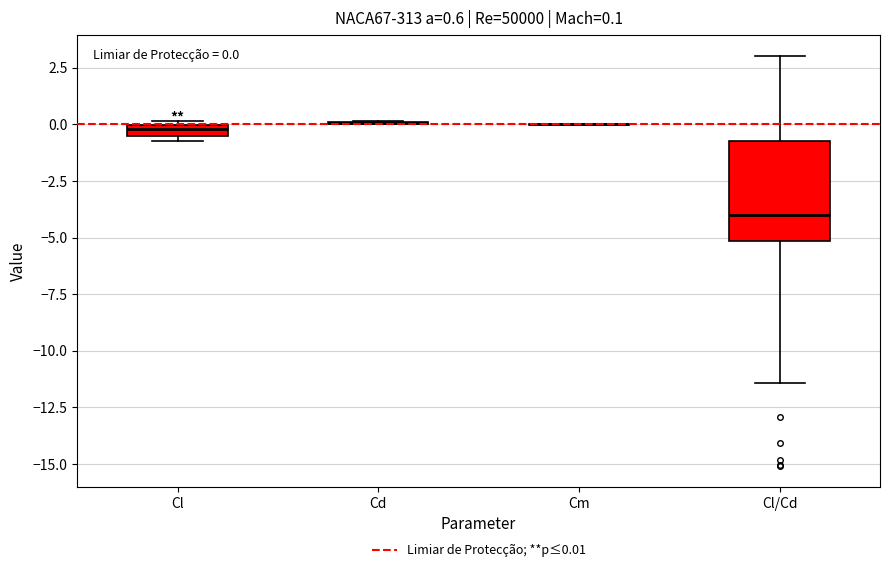

Which box is the tallest, from its lower edge to its upper edge?

Cl/Cd